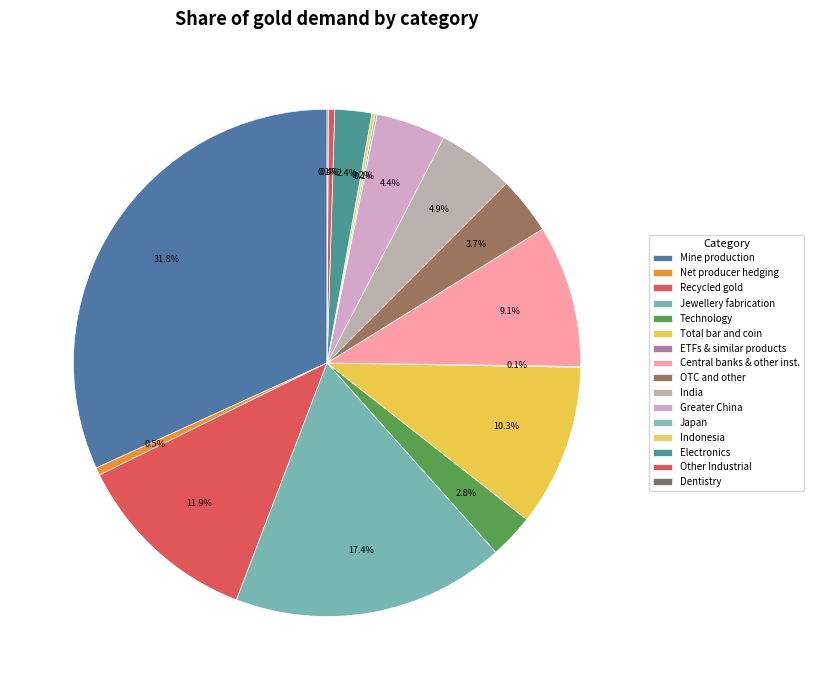

To the nearest percent, what is the average slice percentage?

6%